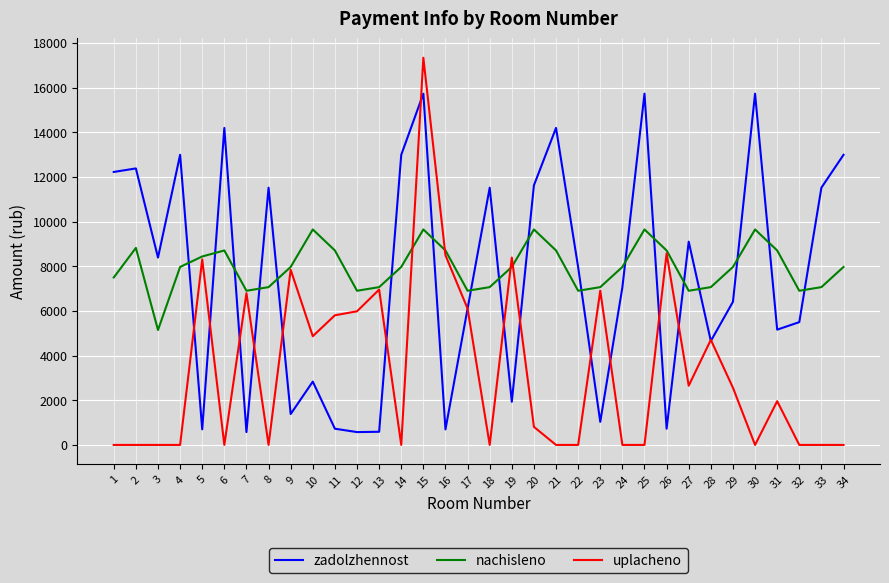

What is the difference between the highest and lowest values at 29?

5408.0